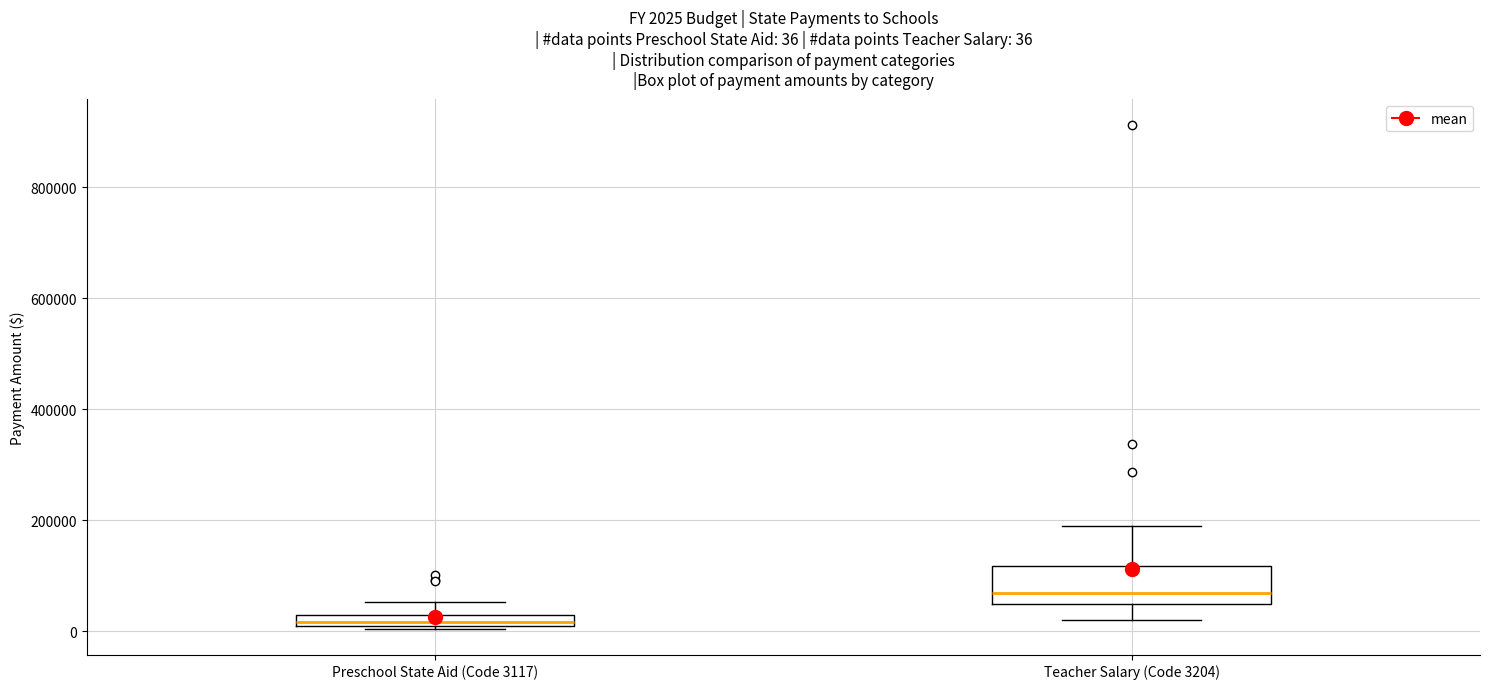

Which box has the highest median line?

Teacher Salary (Code 3204)